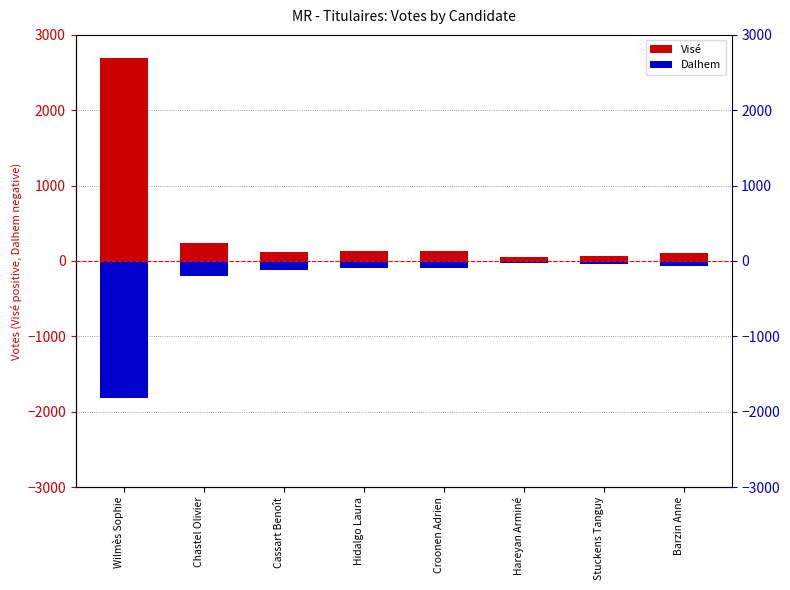

What is the difference between the maximum and minimum values in the Dalhem series?

1782